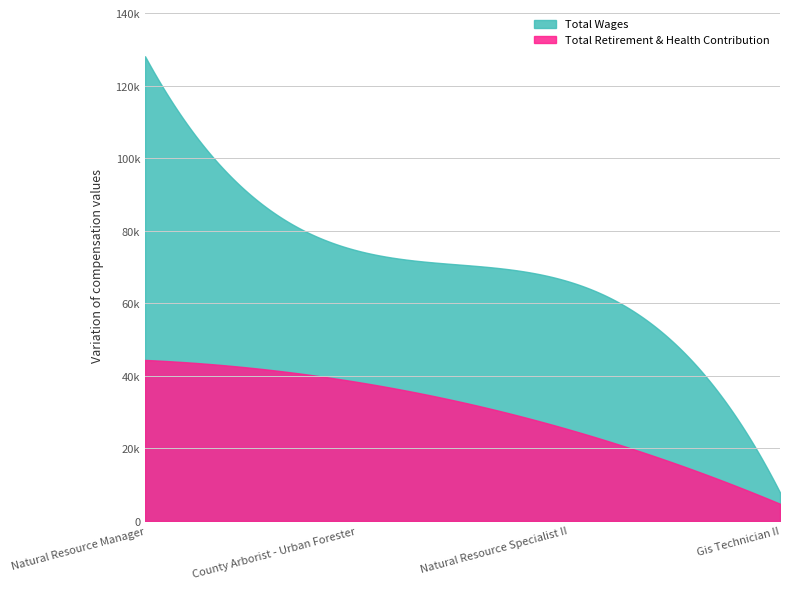

True or false: Total Wages and Total Retirement & Health Contribution cross at least once.

False